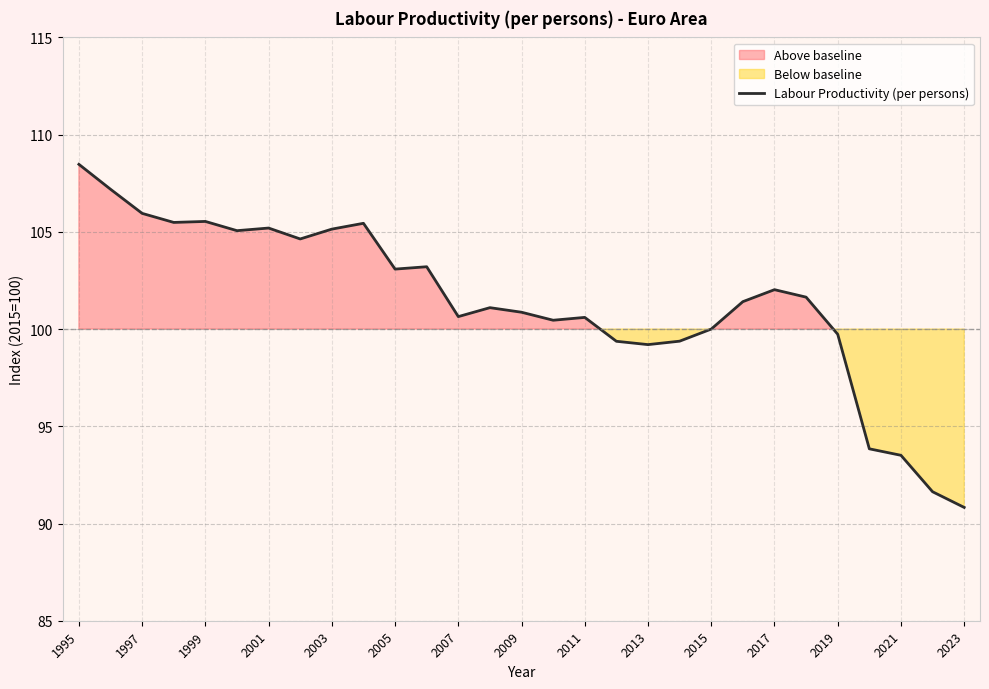

What is the lowest value of the Labour Productivity (per persons) series?

90.8